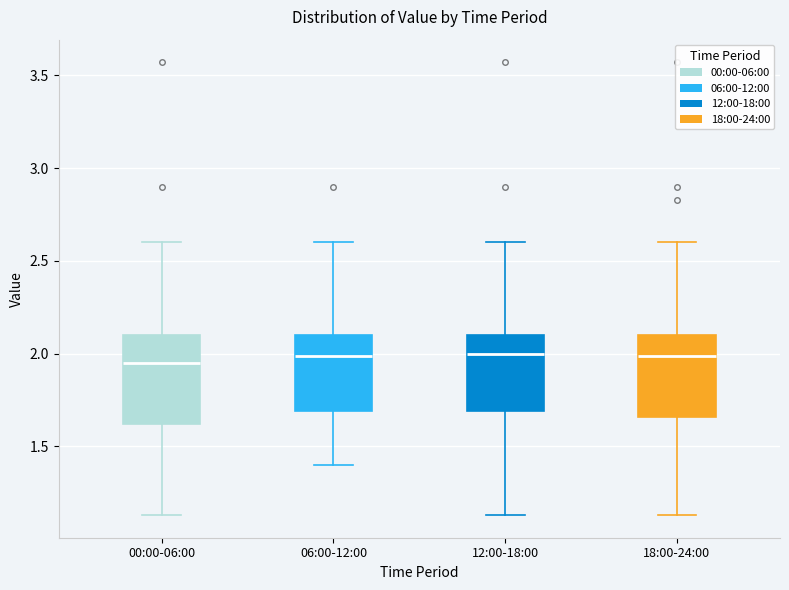

Reading left to right, read every box against the y-axis: the position of its median line, the range the box covers, and the ends of its whiskers. The values are not printed on the chart, so give them approximately, as read against the axis.

00:00-06:00: median 1.95, box 1.60 to 2.10, whiskers 1.15 to 2.60
06:00-12:00: median 2.00, box 1.70 to 2.10, whiskers 1.40 to 2.60
12:00-18:00: median 2.00, box 1.70 to 2.10, whiskers 1.15 to 2.60
18:00-24:00: median 2.00, box 1.65 to 2.10, whiskers 1.15 to 2.60